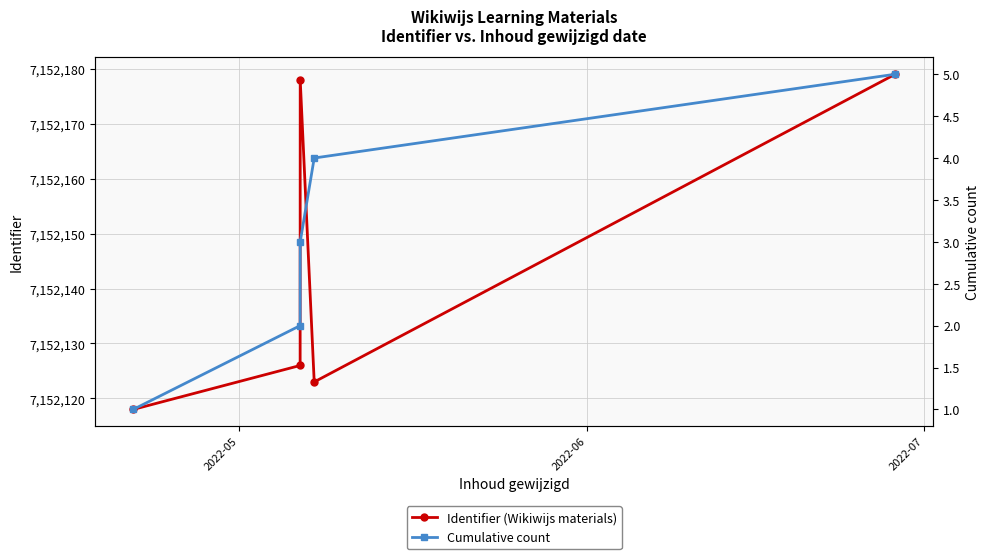

What is the value of the Identifier (Wikiwijs materials) point at the 3rd from the left?

7152178